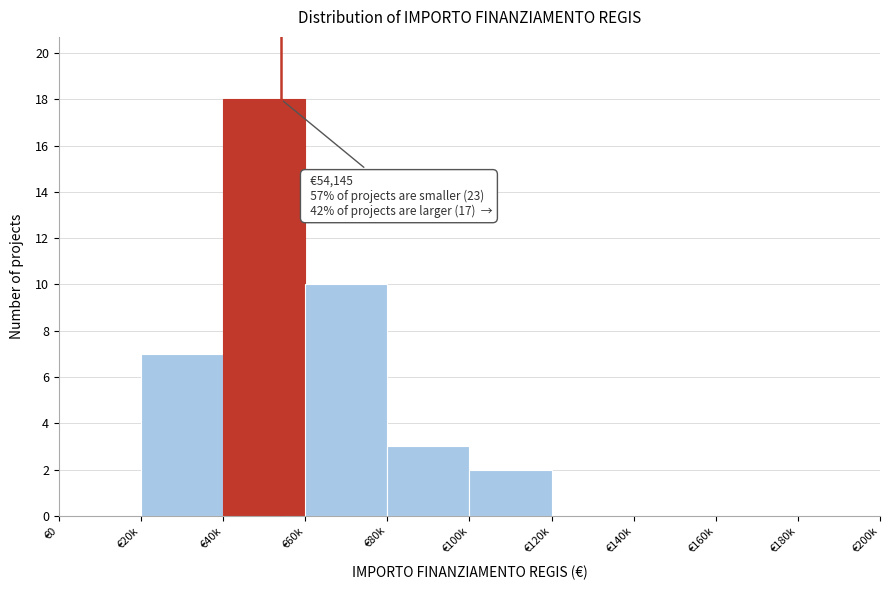

Reading left to right, what are all the values shown in this chart?

€0=0	€20k=7	€40k=18	€60k=10	€80k=3	€100k=2	€120k=0	€140k=0	€160k=0	€180k=0